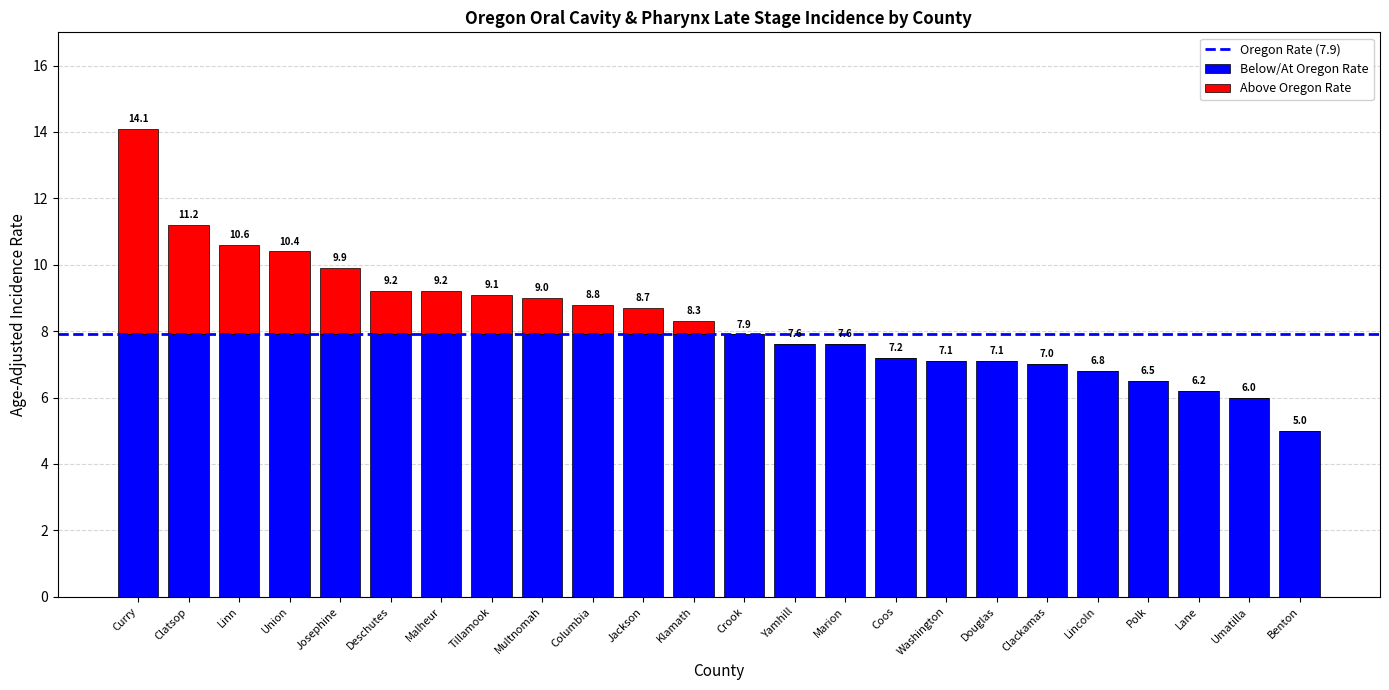

What is the total value across all series at Malheur?

9.2